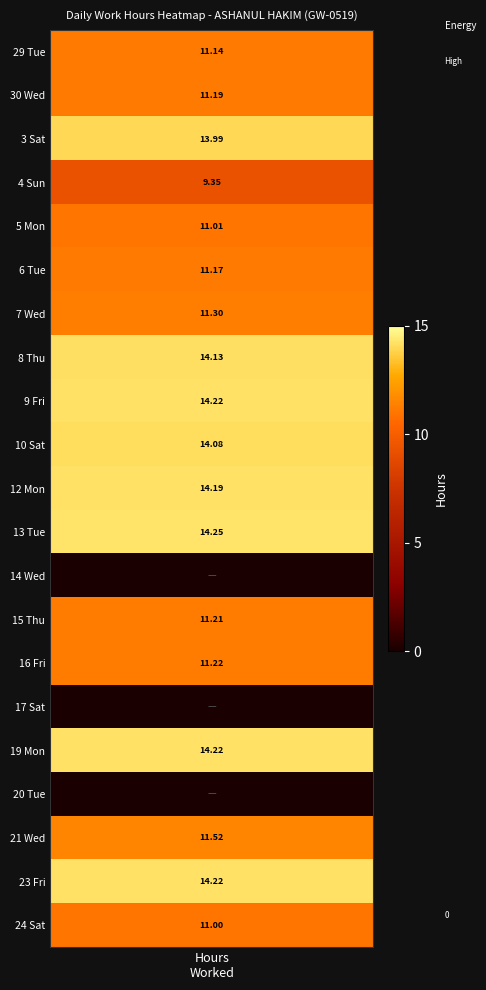

How many data points in 21 Wed are above 0?

1